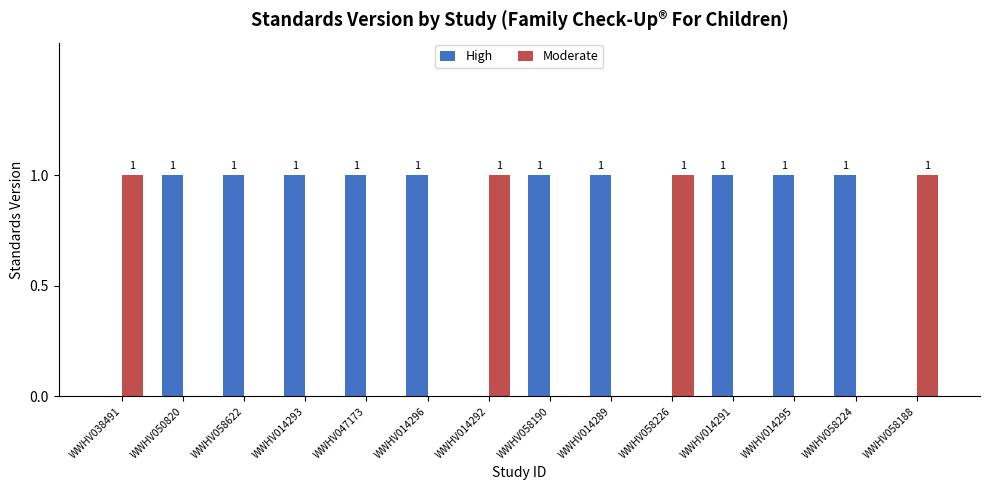

Reading left to right, extract all data points from this chart.

High: 0	1	1	1	1	1	0	1	1	0	1	1	1	0
Moderate: 1	0	0	0	0	0	1	0	0	1	0	0	0	1